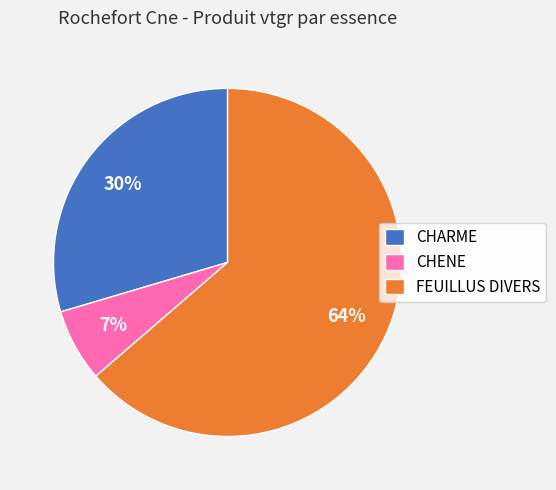

How many slices are in this pie chart?

3